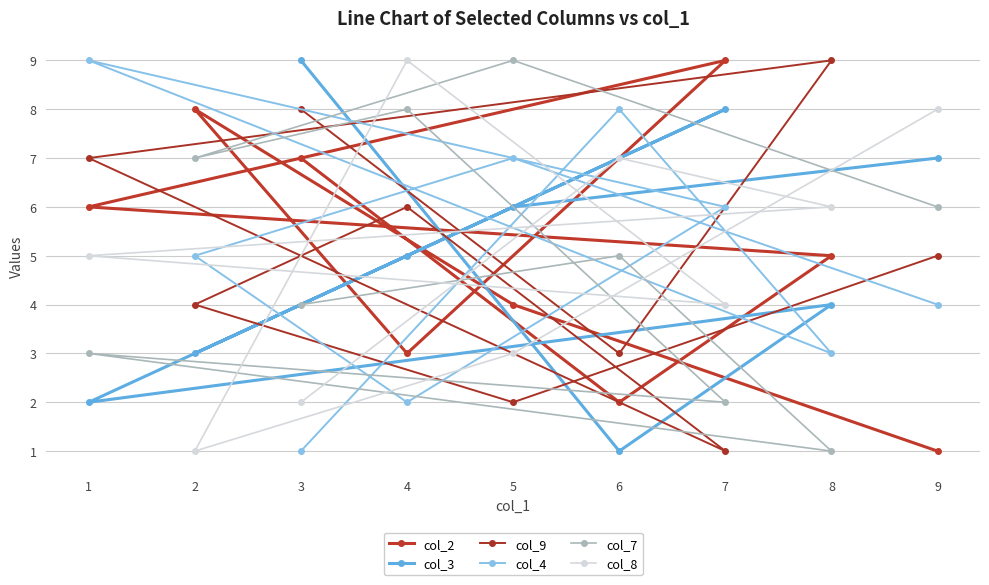

How many data points in col_7 are less than 5?

4